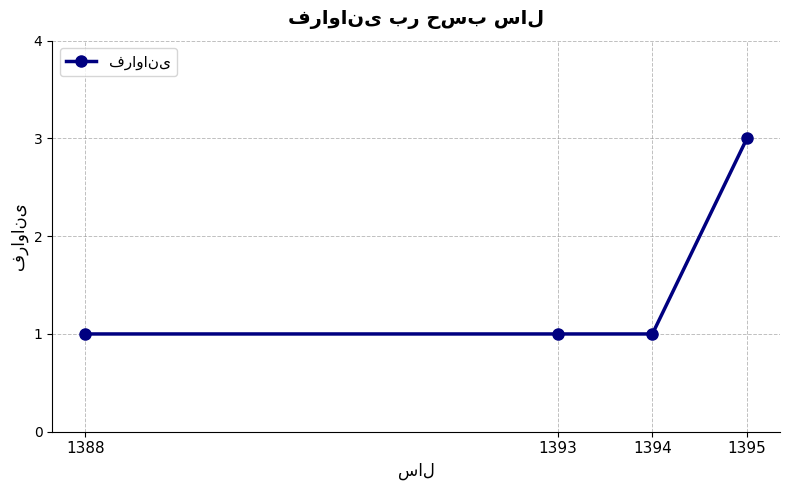

What is the maximum value shown in the chart?

3